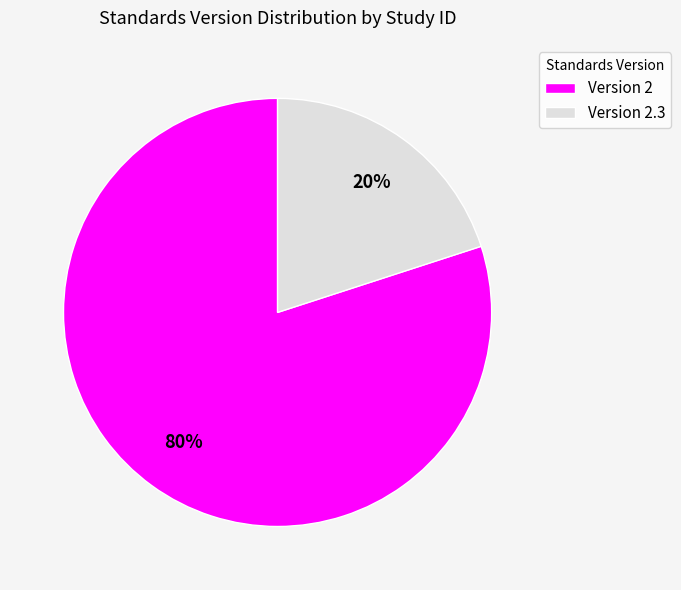

Rank the categories by value from highest to lowest.

Version 2, Version 2.3